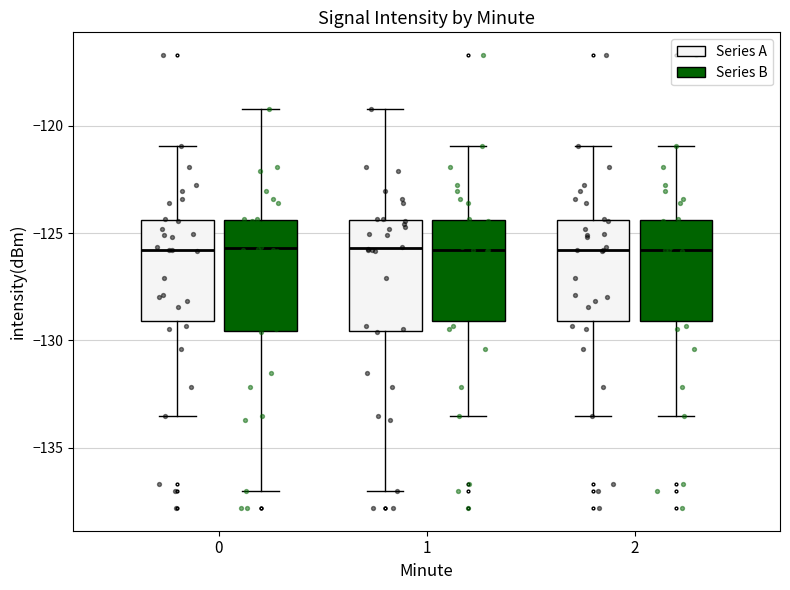

Reading left to right, transcribe this box plot: for each box, give where its median line is, the range the box spans, and where its two whiskers end, as read against the y-axis. The values are not printed on the chart, so give them approximately, as read against the axis.

0 (Series A): median -126.0, box -129.0 to -124.5, whiskers -133.5 to -121.0
0 (Series B): median -125.5, box -129.5 to -124.5, whiskers -137.0 to -119.0
1 (Series A): median -125.5, box -129.5 to -124.5, whiskers -137.0 to -119.0
1 (Series B): median -126.0, box -129.0 to -124.5, whiskers -133.5 to -121.0
2 (Series A): median -126.0, box -129.0 to -124.5, whiskers -133.5 to -121.0
2 (Series B): median -126.0, box -129.0 to -124.5, whiskers -133.5 to -121.0